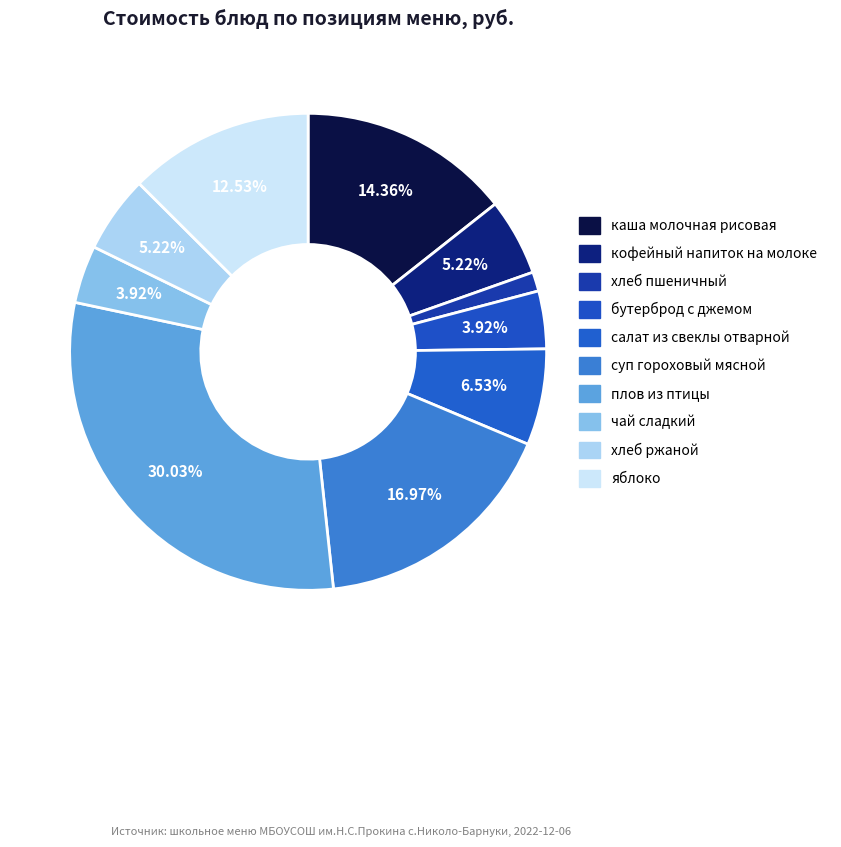

How many segments does this pie chart have?

10